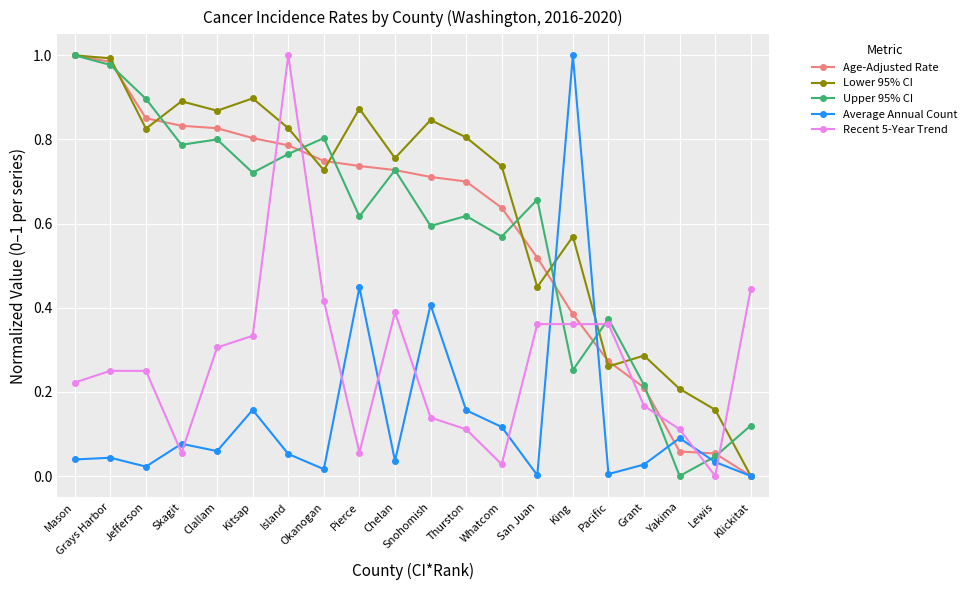

At which category is the sum across all series the highest?

Island